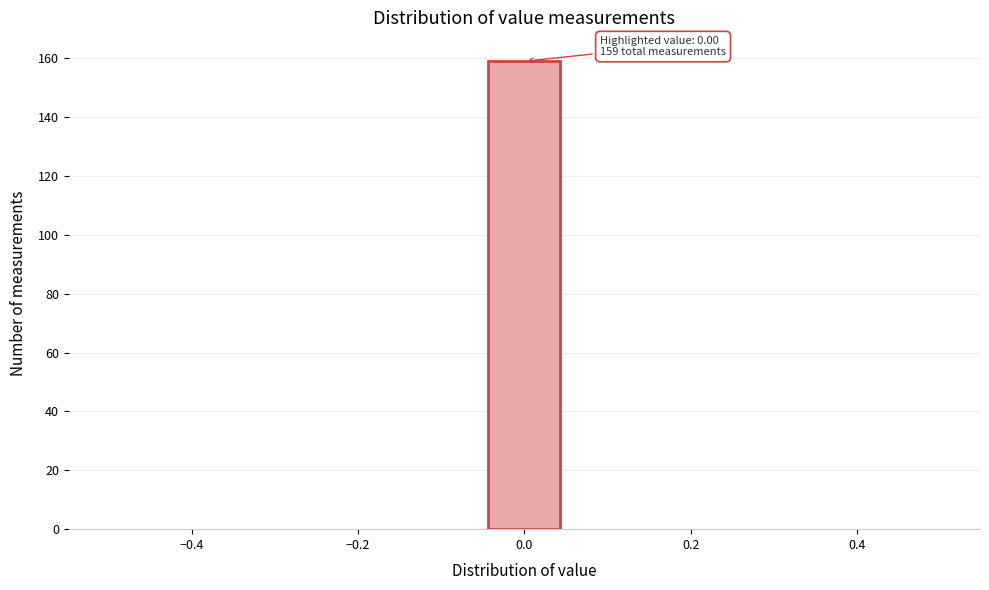

Which range on the x-axis has the tallest bar?

-0.04 to 0.04